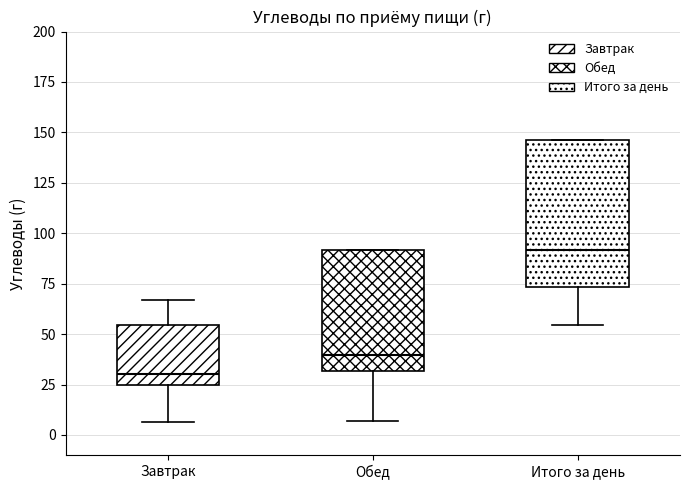

Which box has the lowest median line?

Завтрак